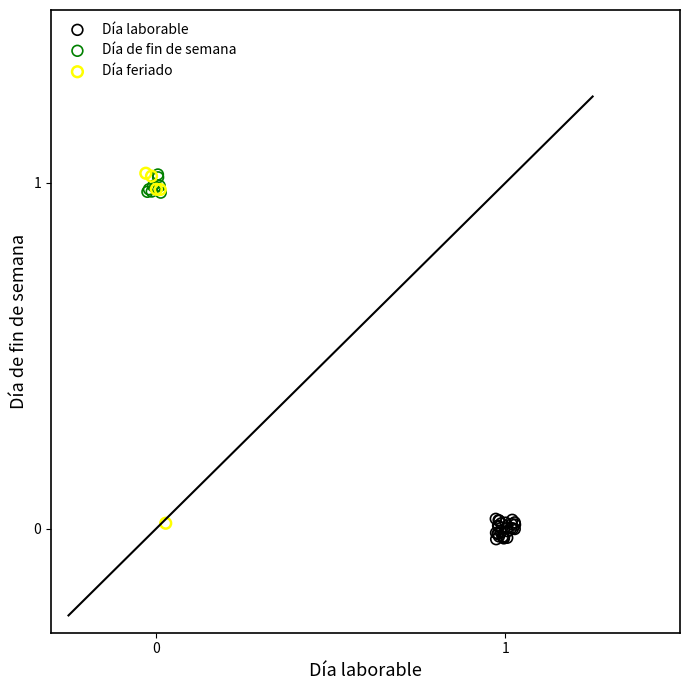

Which series has the largest Y range (max minus min)?

Día feriado